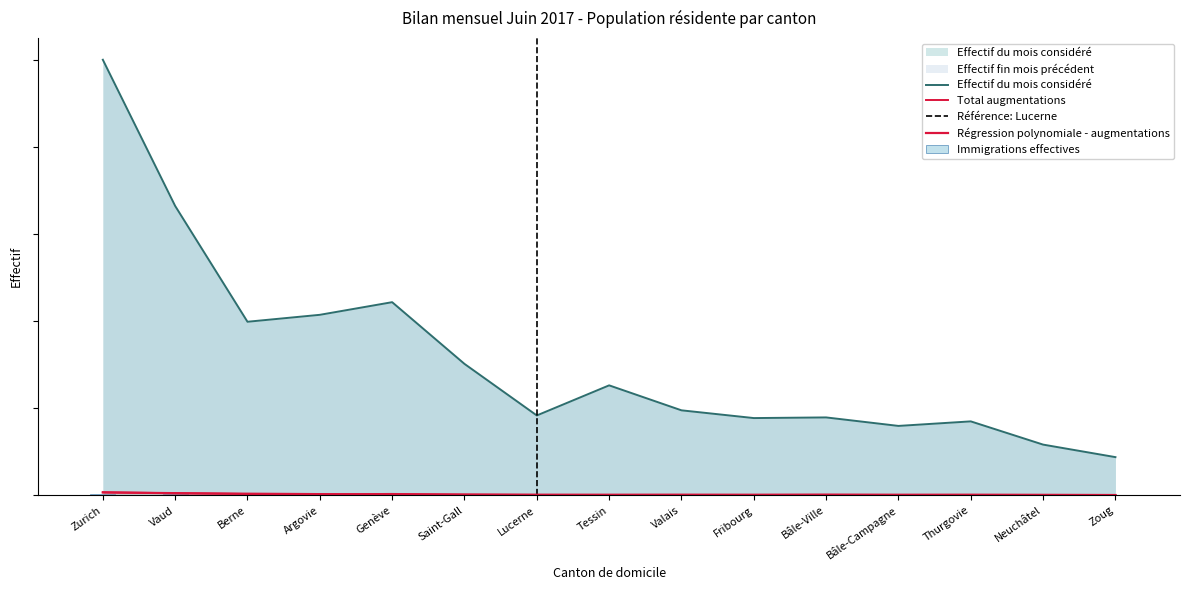

Does the chart contain any negative values?

No